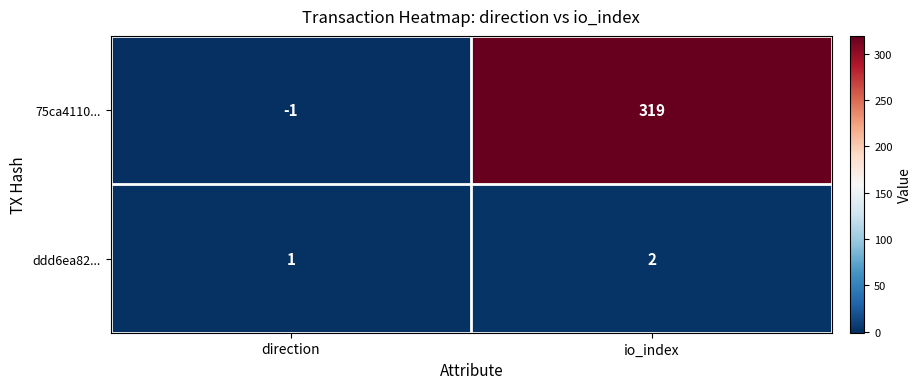

At which label is 75ca4110... closest to 159?

direction